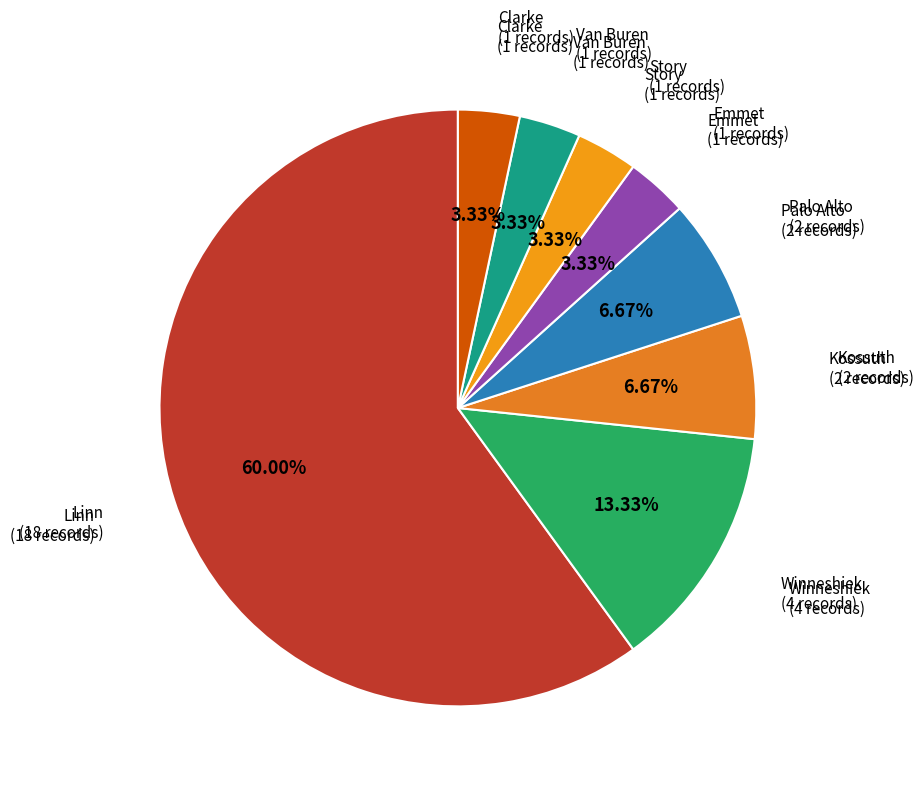

Count the number of slices in the pie.

8